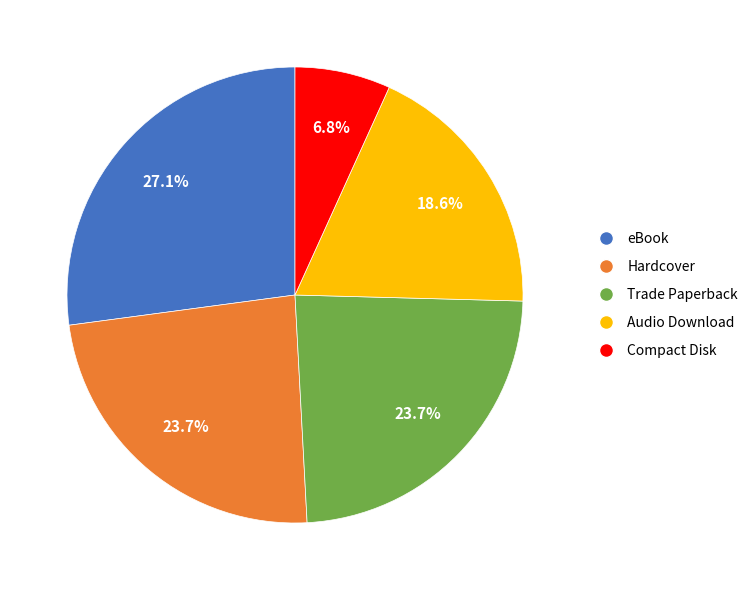

To the nearest percent, what is the combined percentage of eBook and Audio Download?

46%